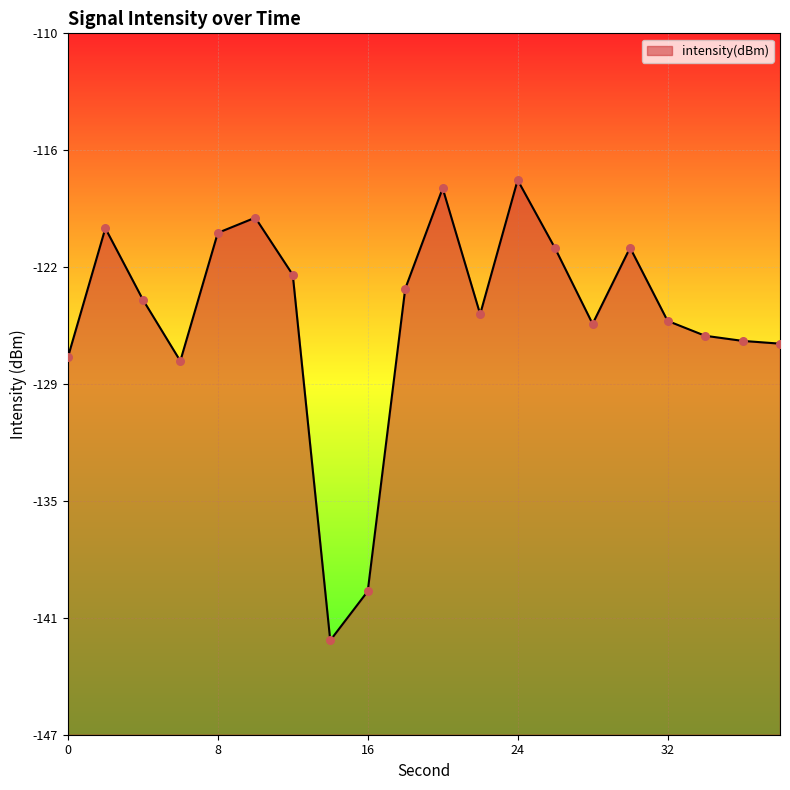

What is the change in value from 12 to 36?

-3.5